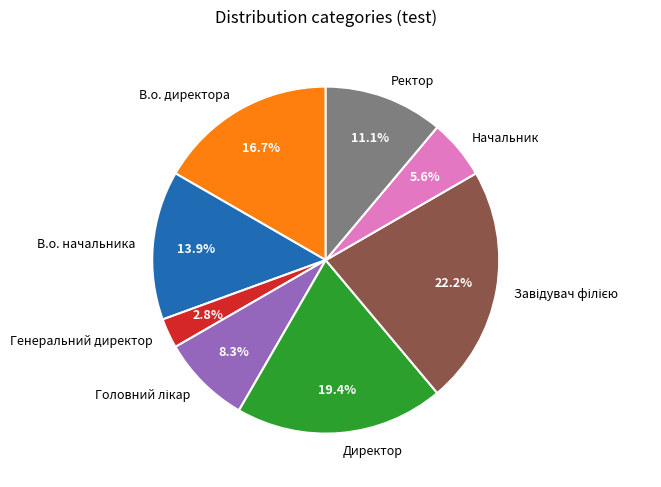

What is the ratio of the value at Ректор to the value at Директор?

0.6